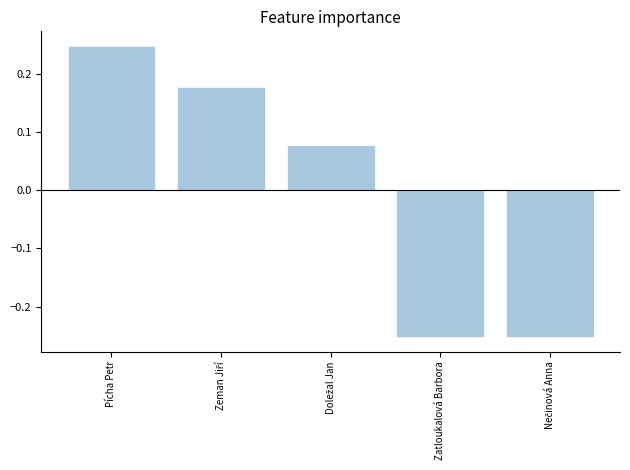

What is the label of the 4th bar from the left?

Zatloukalová Barbora